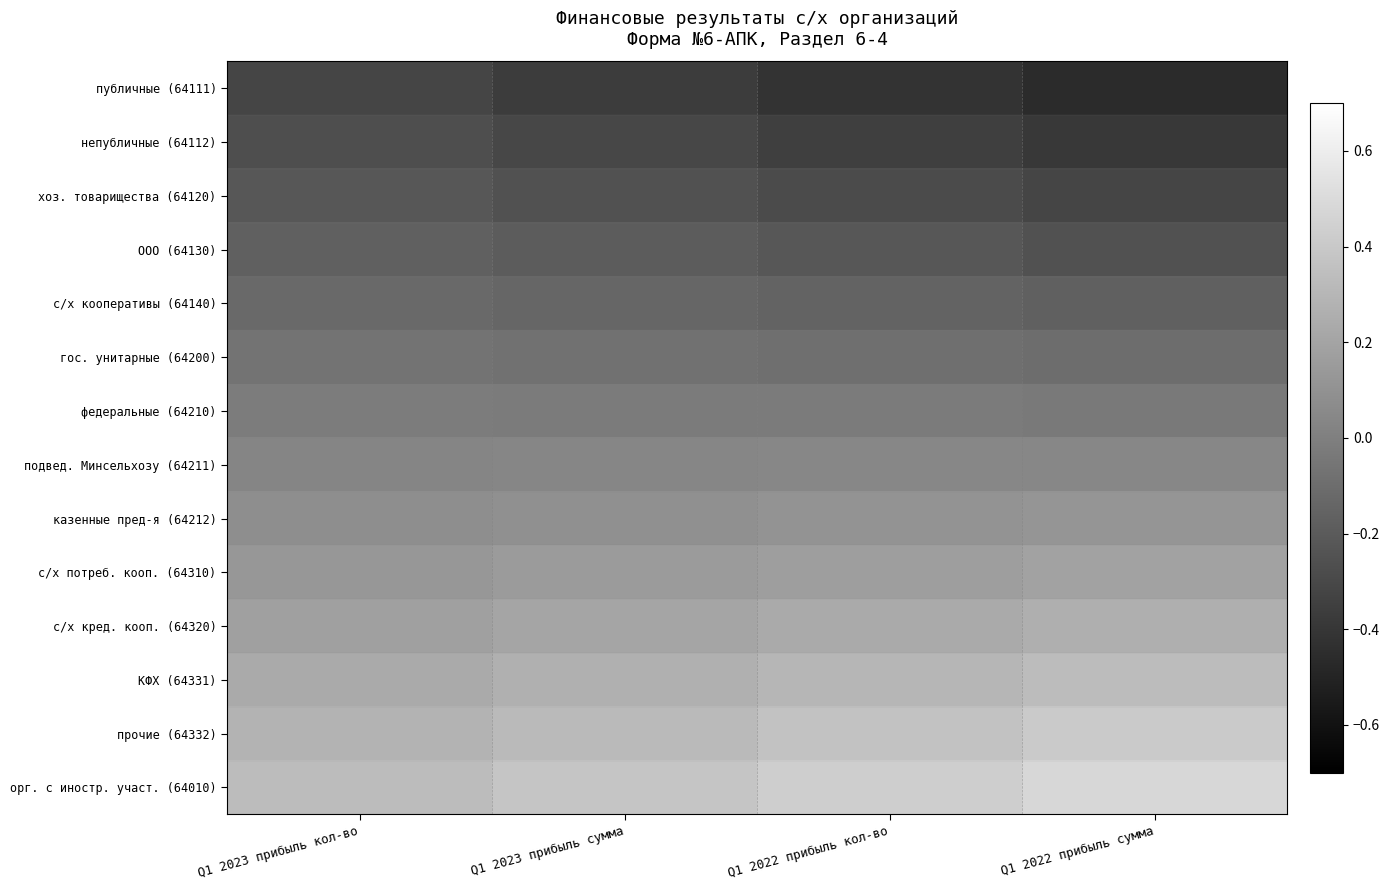

At Q1 2023 прибыль кол-во, list the series in order from smallest to largest.

публичные (64111), непубличные (64112), хоз. товарищества (64120), ООО (64130), с/х кооперативы (64140), гос. унитарные (64200), федеральные (64210), подвед. Минсельхозу (64211), казенные пред-я (64212), с/х потреб. кооп. (64310), с/х кред. кооп. (64320), КФХ (64331), прочие (64332), орг. с иностр. участ. (64010)